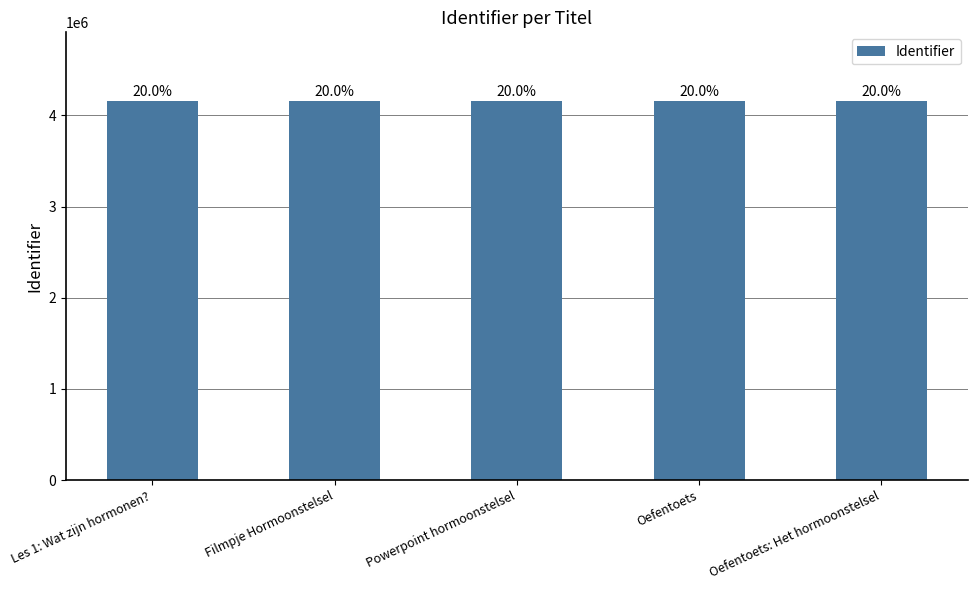

Does the chart contain any negative values?

No